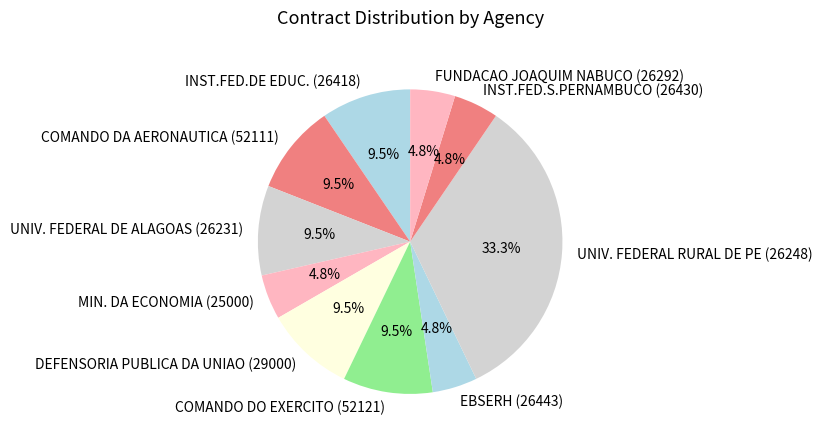

Is there any slice that represents more than half of the pie?

No